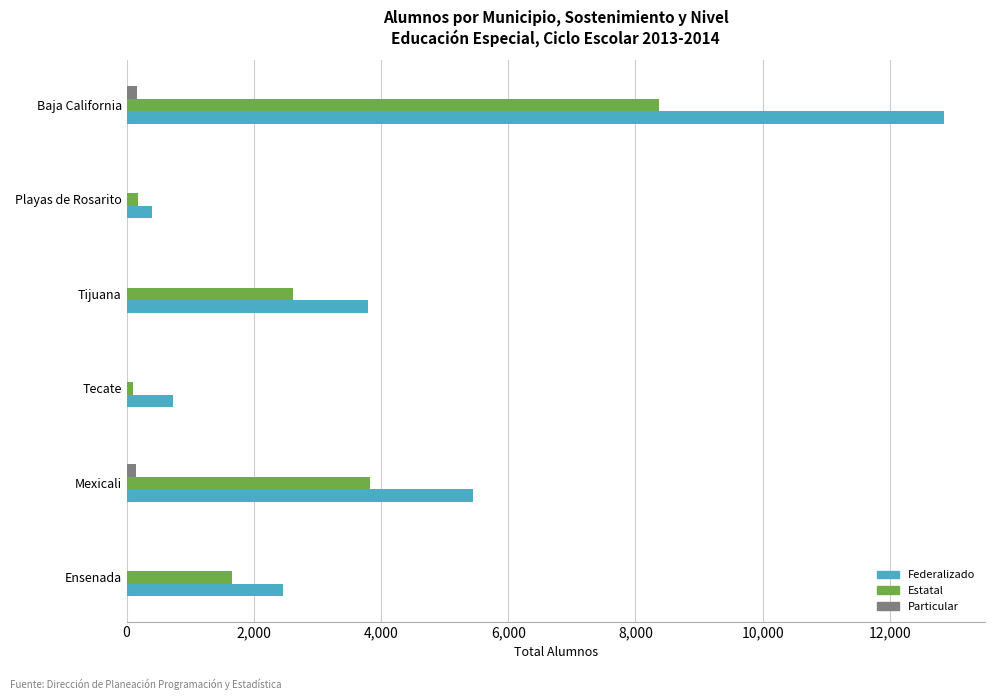

Is the value of Particular at Tecate greater than the value of Federalizado at Ensenada?

No